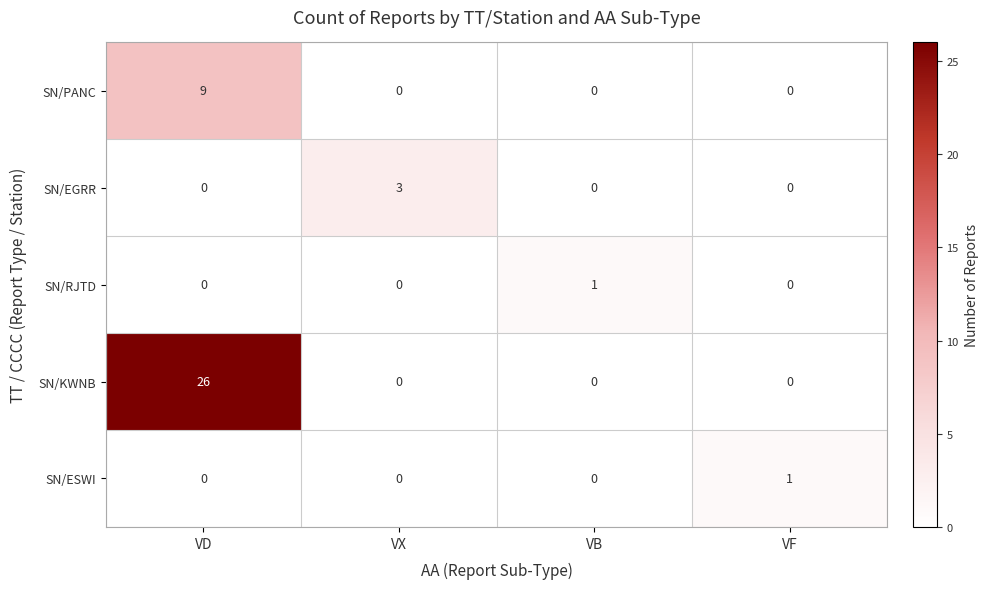

Which series has the widest spread of values?

SN/KWNB